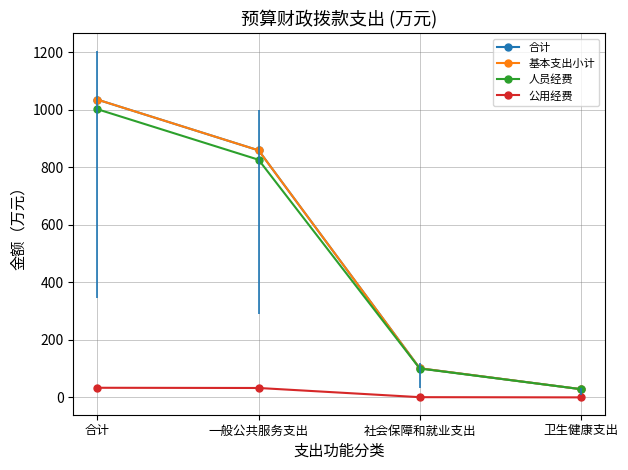

At which category is the sum across all series the highest?

合计